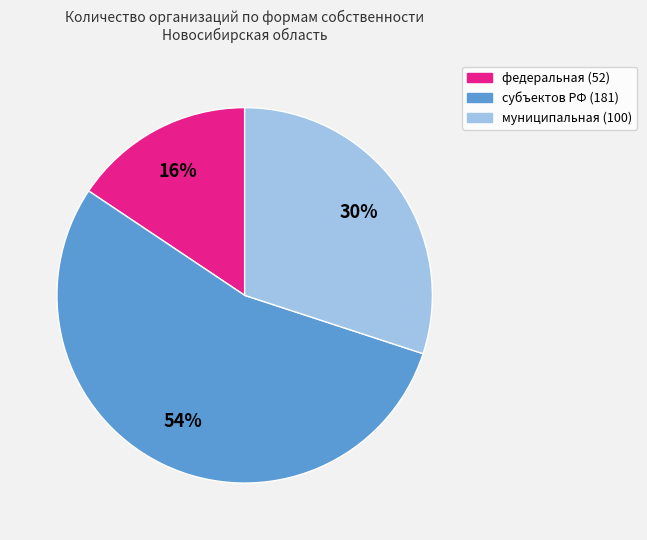

Count the number of slices in the pie.

3